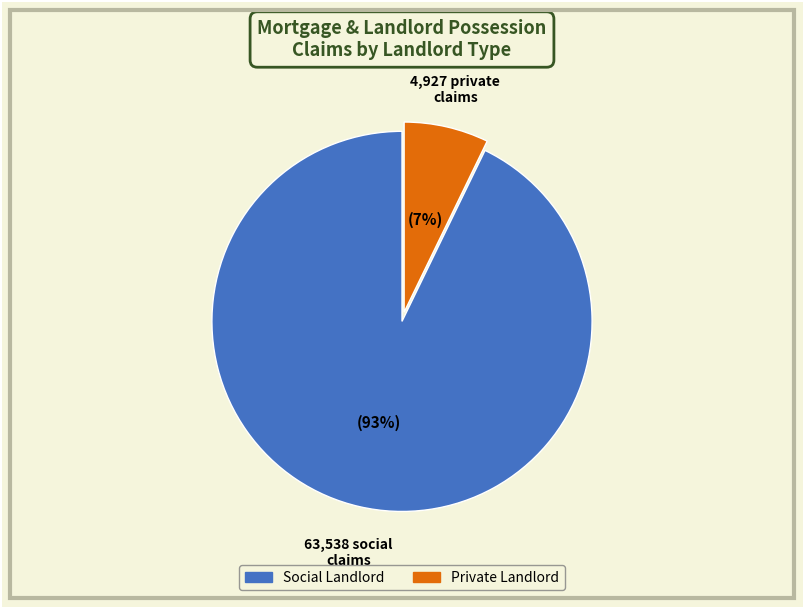

To the nearest percent, what is the average slice percentage?

50%